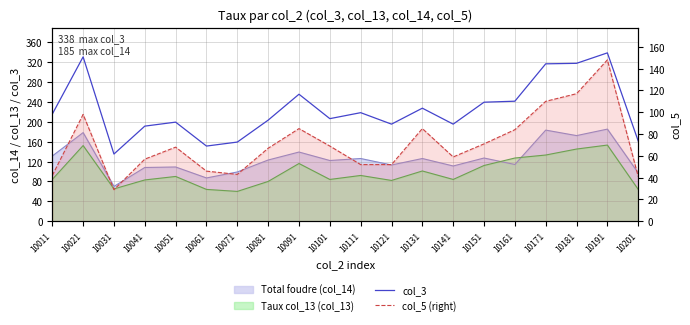

What is the spread (max minus min) of values at 10201?

120